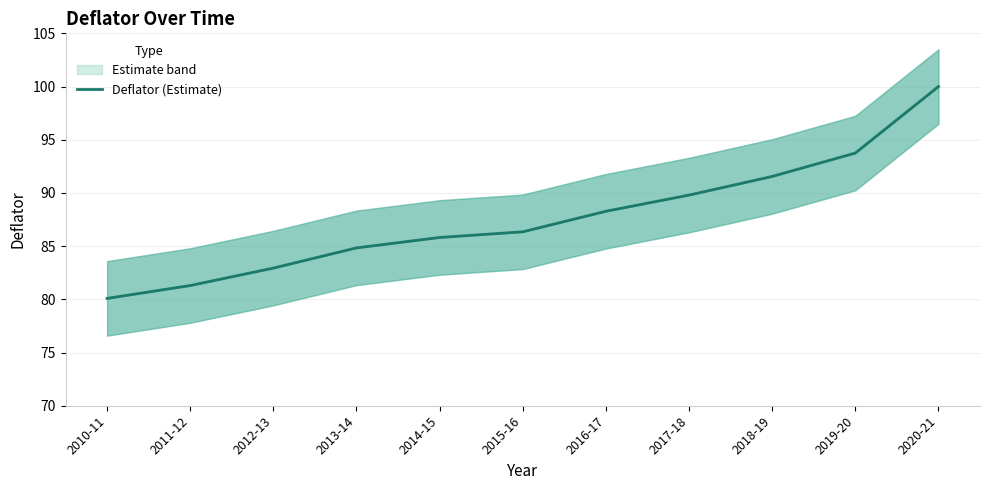

True or false: the data shows 130.9 at 2019-20.

False